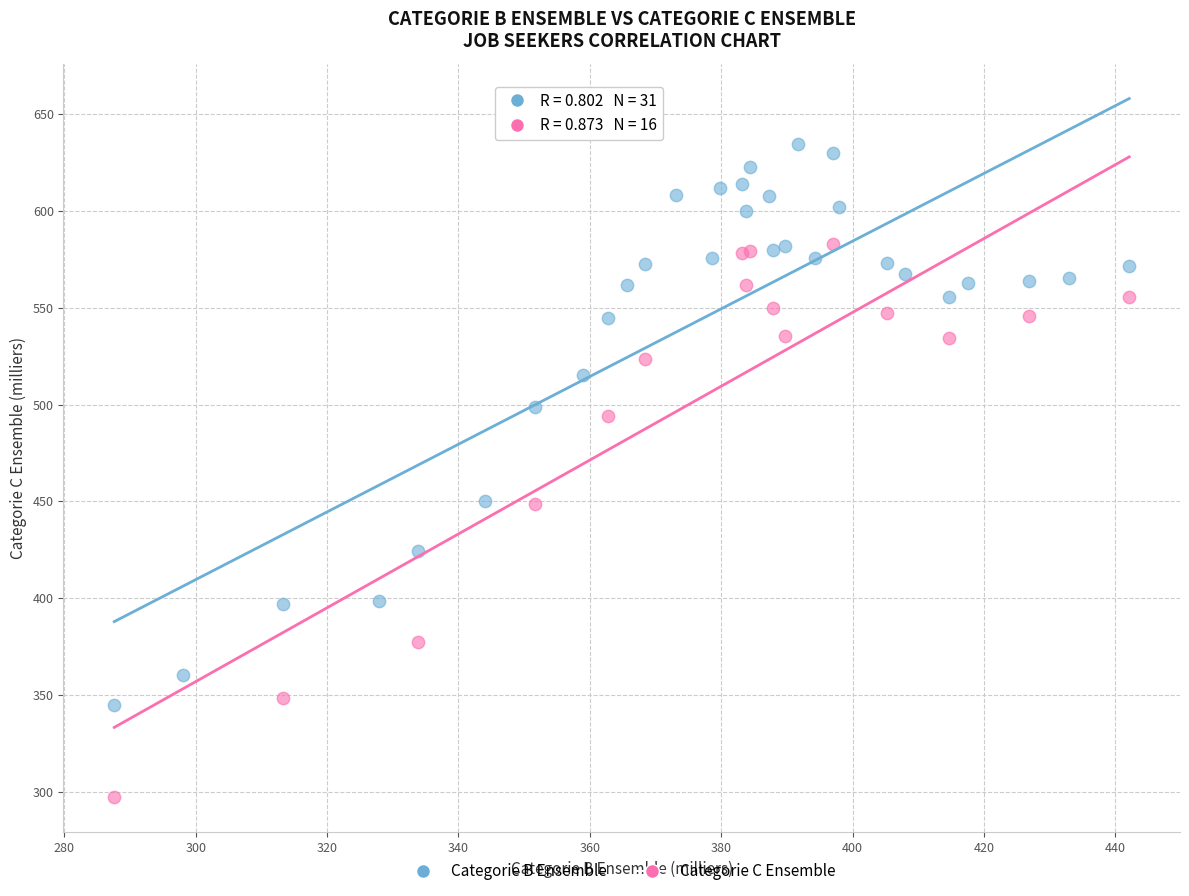

Which series reaches the maximum Y coordinate?

Categorie B Ensemble